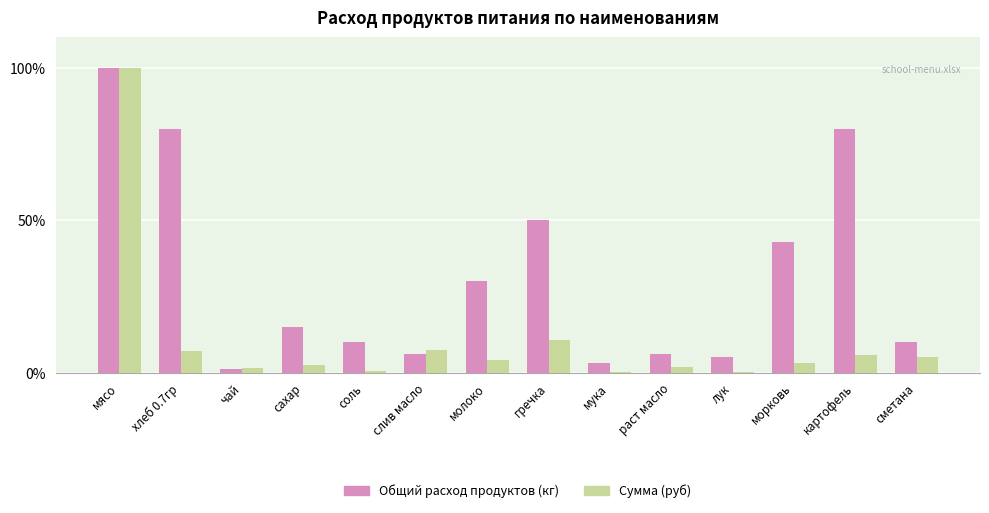

Is the value of Сумма (руб) at сметана greater than the value of Общий расход продуктов (кг) at чай?

Yes